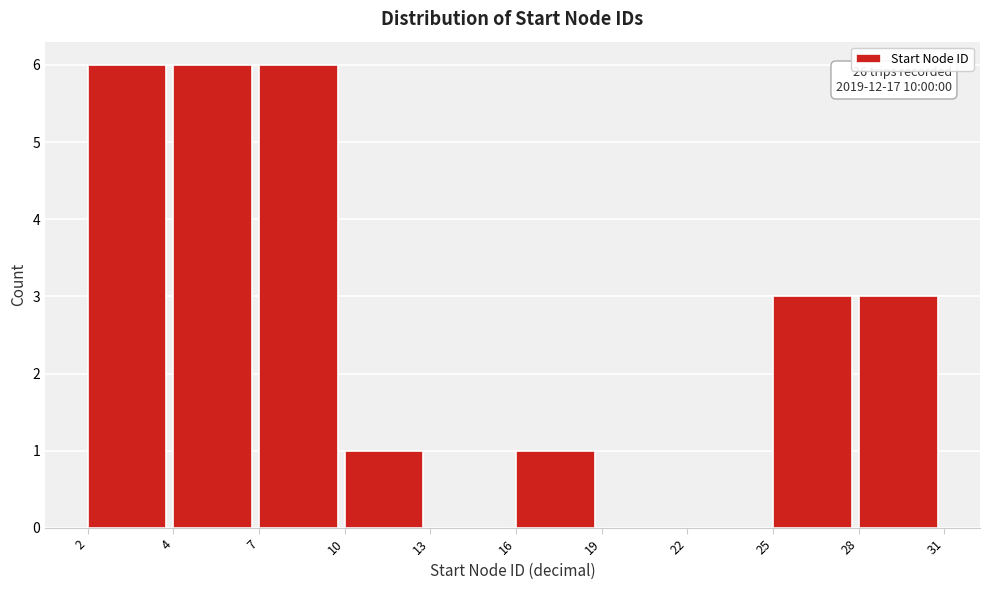

Reading left to right, what are all the values shown in this chart?

2=6	4=6	7=6	10=1	13=0	16=1	19=0	22=0	25=3	28=3